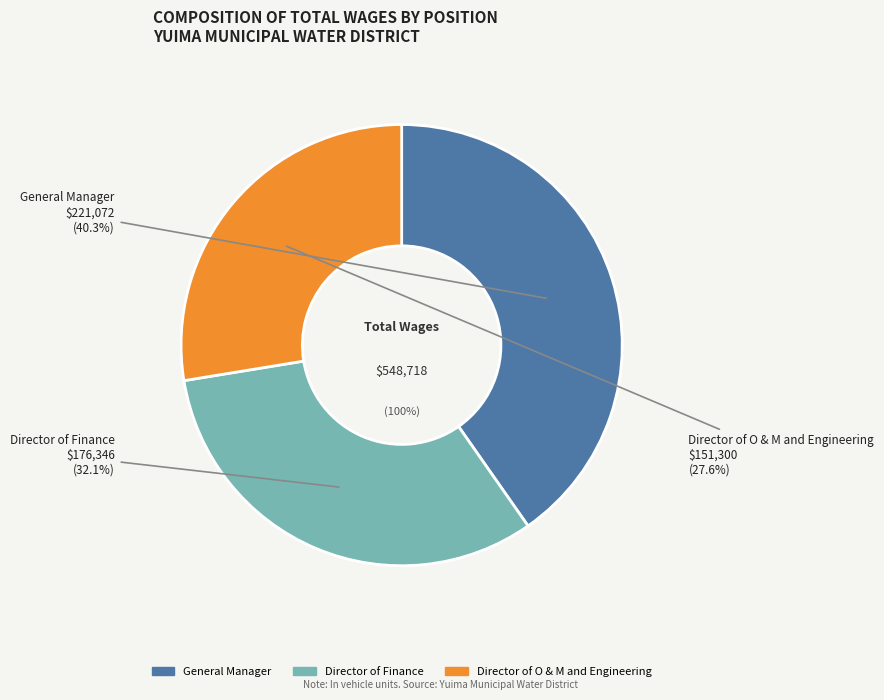

Does any single category account for the majority?

No